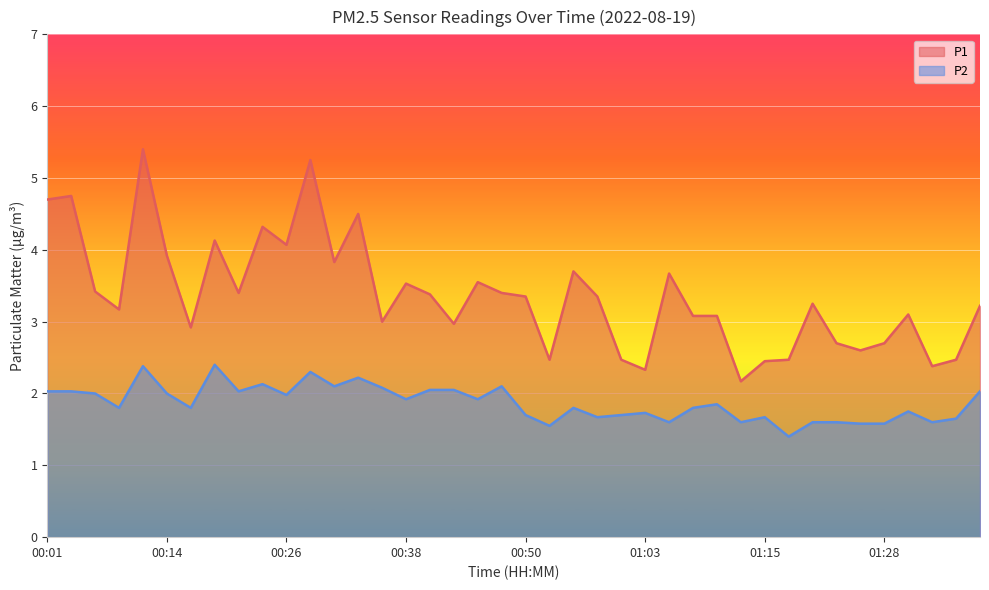

What is the label of the 12th point from the left?

00:28